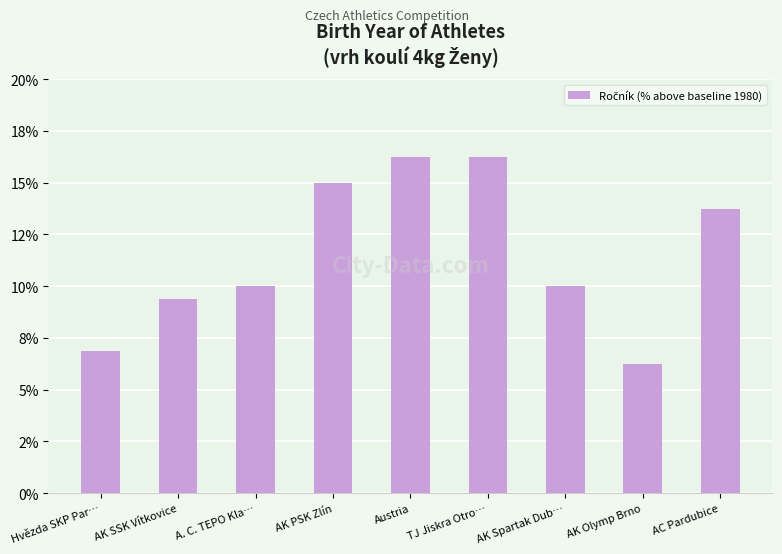

What is the label of the 1st bar from the right?

AC Pardubice